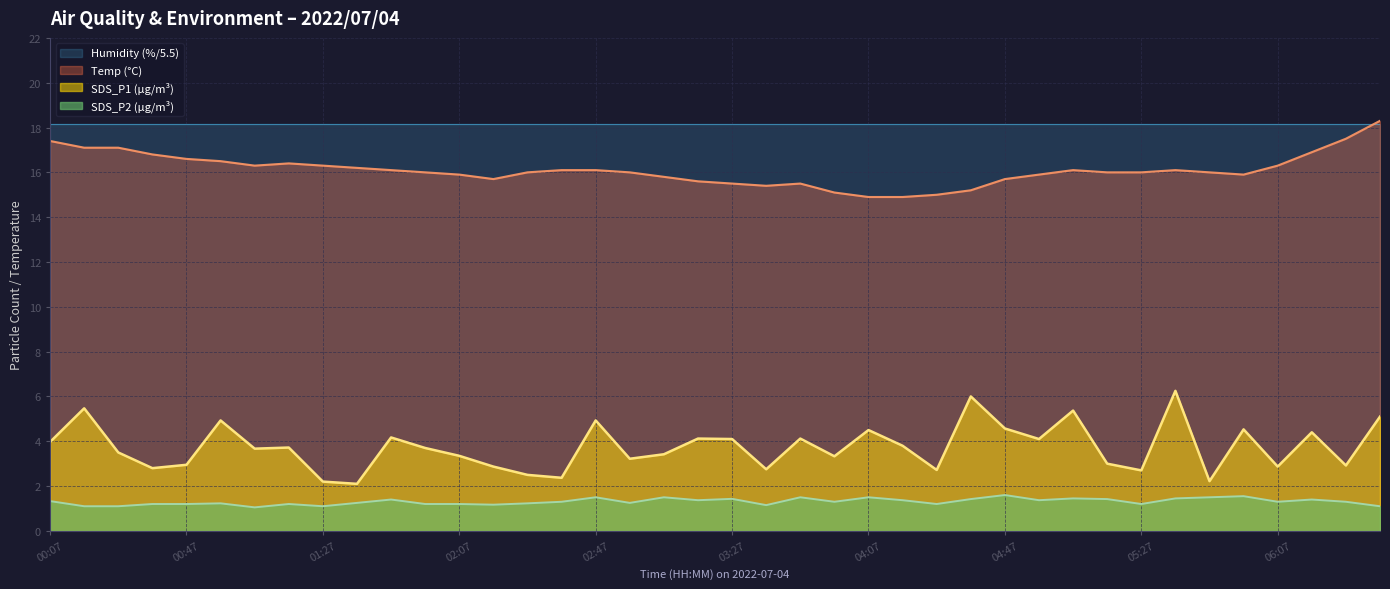

What is the minimum value for Temp (°C)?

14.9